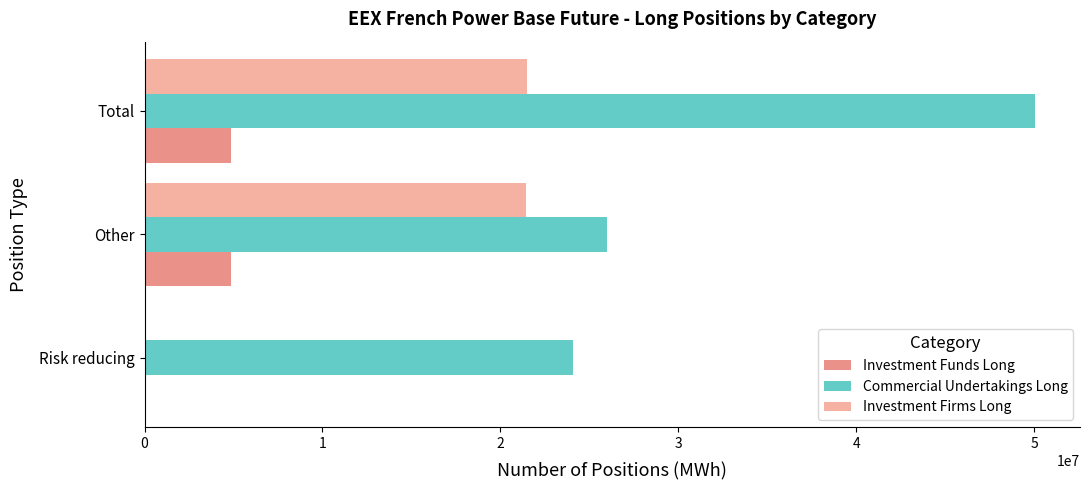

Which label corresponds to the largest value in the chart?

Total